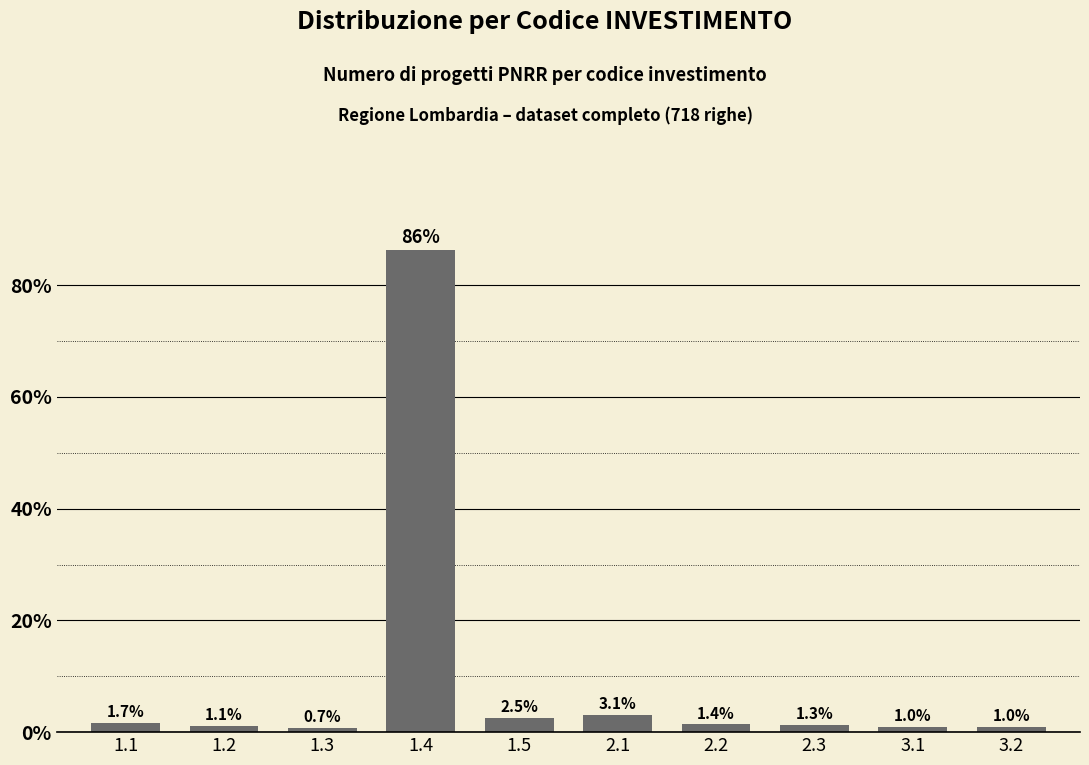

Reading left to right, what are all the values shown in this chart?

1.7	1.1	0.7	86.4	2.5	3.1	1.4	1.3	1.0	1.0